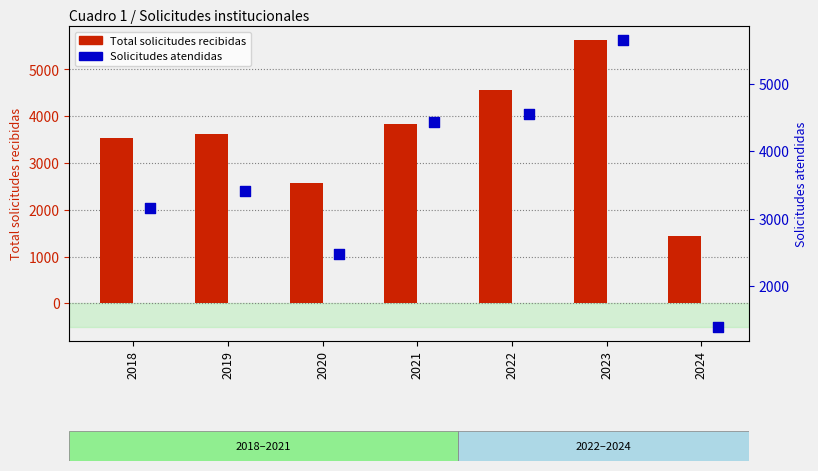

Is the value of Total solicitudes recibidas at 2019 greater than the value of Solicitudes atendidas at 2020?

Yes